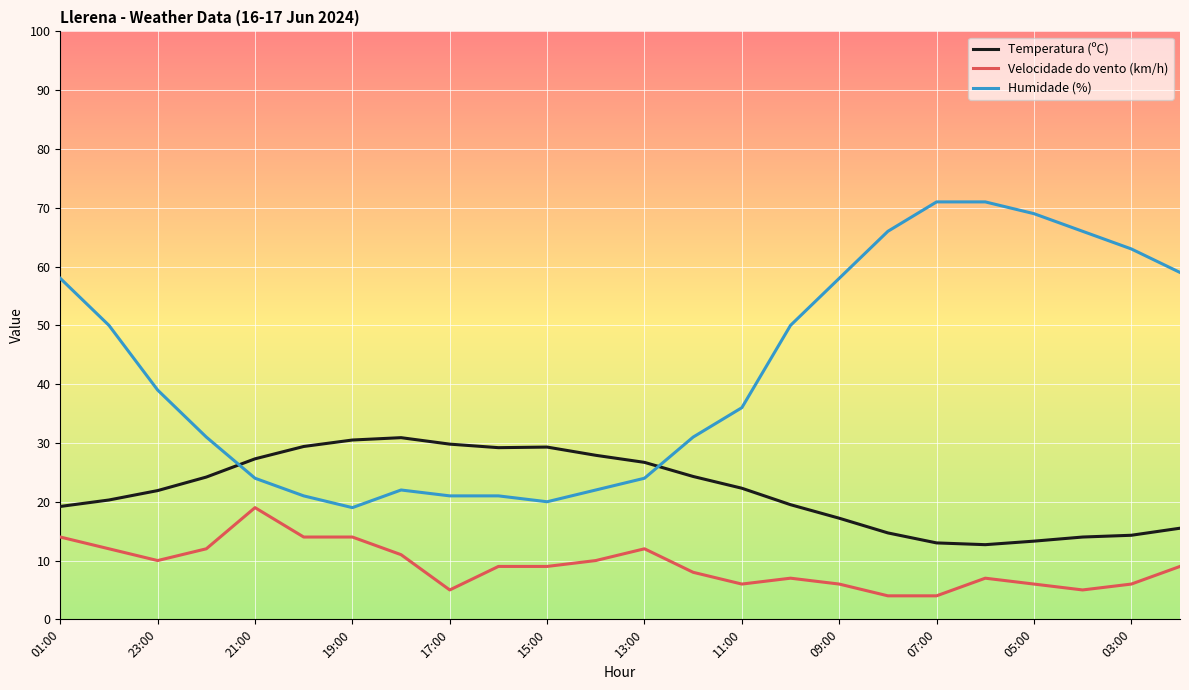

What is the sum of all Humidade (%) values?

1012.0